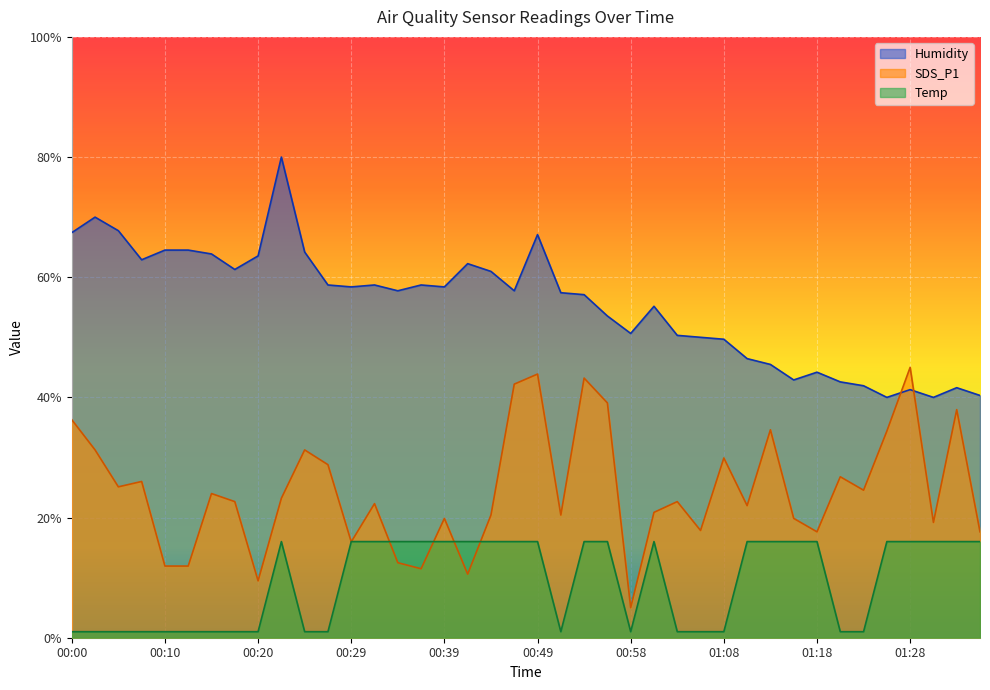

Between 01:32 and 01:35, which is larger?

01:32